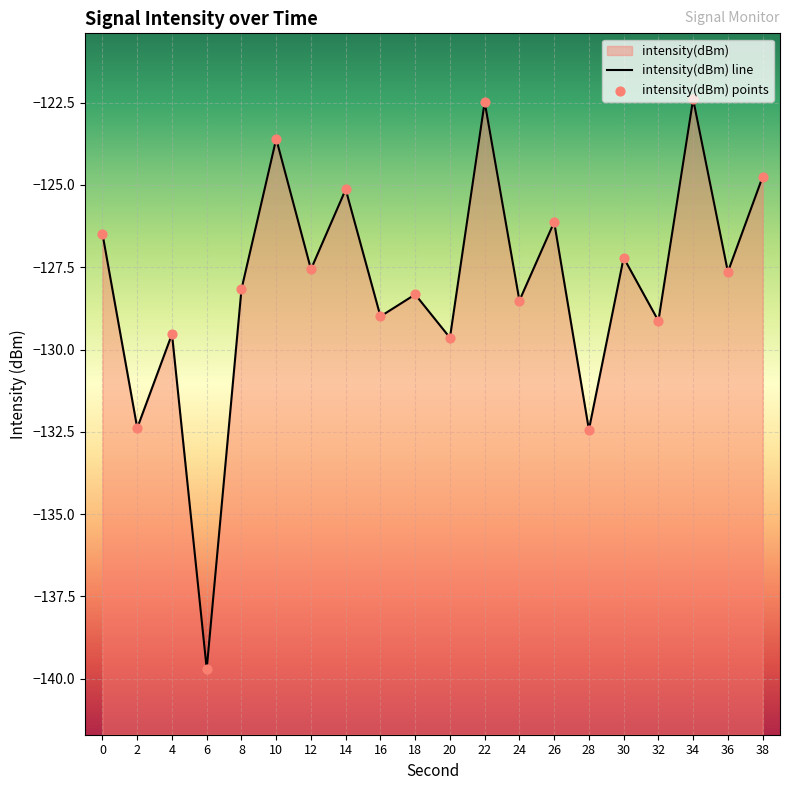

Between 30 and 2, which is larger?

30